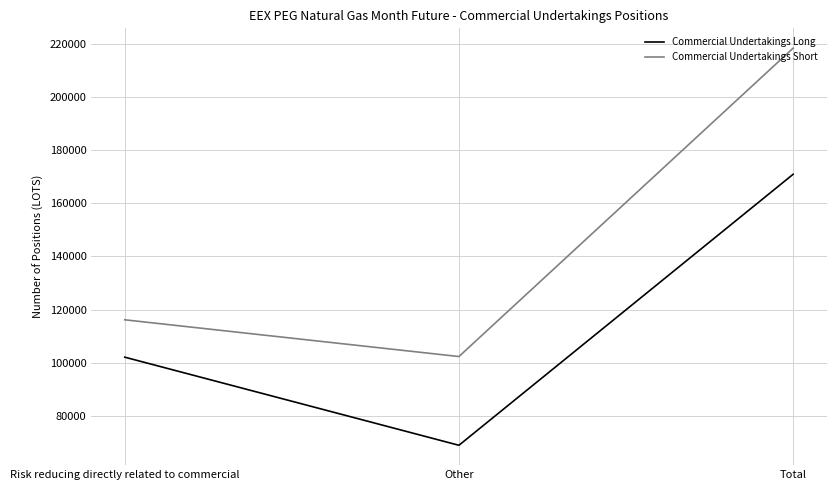

Between Other and Total, which series saw the biggest shift?

Commercial Undertakings Short